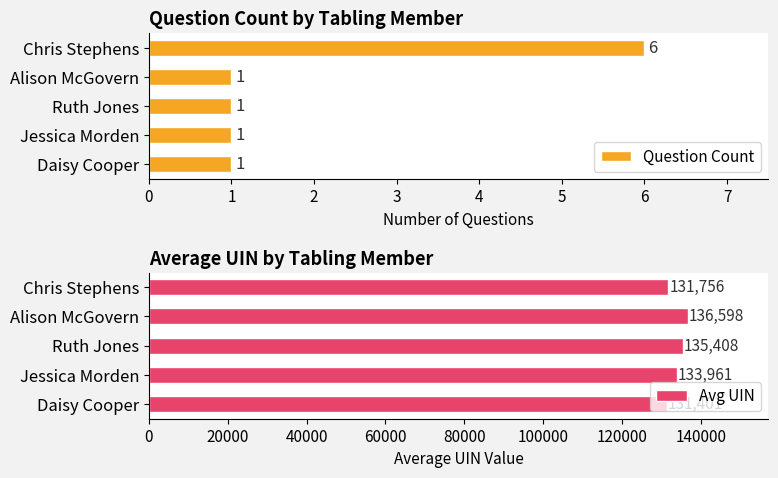

True or false: Avg UIN has a value of 131401 at Daisy Cooper.

True